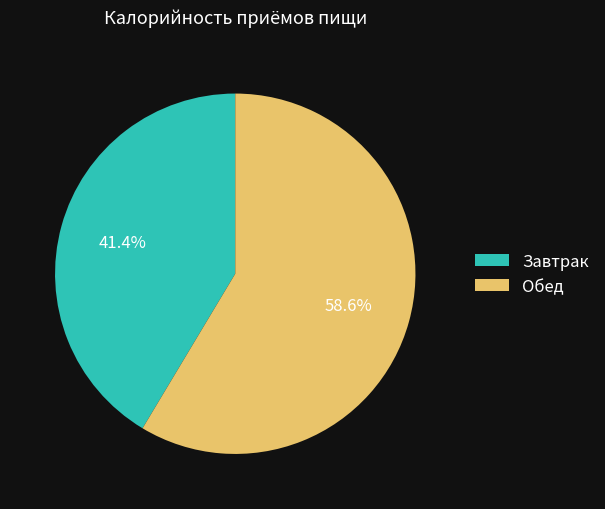

Count the number of slices in the pie.

2